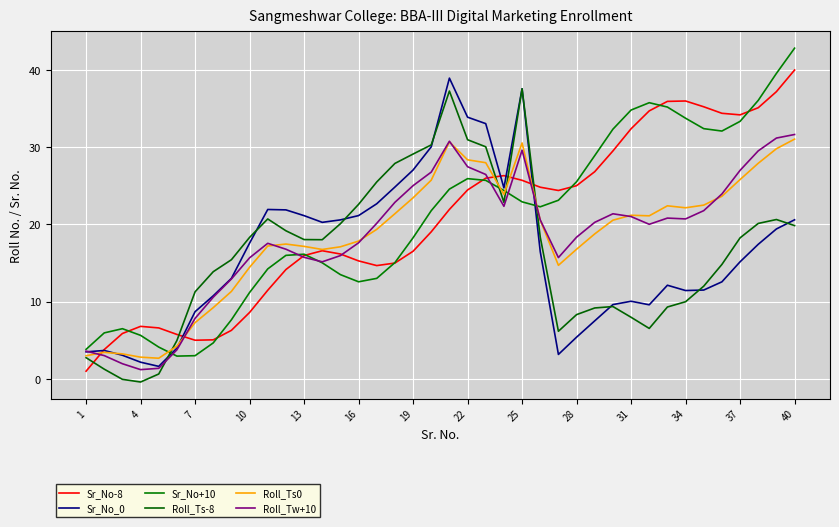

How many intersections are there between Sr_No-8 and Sr_No_0?

5